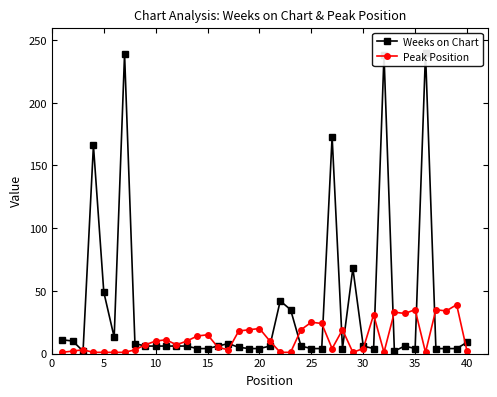

What are all the series names shown in the legend?

Weeks on Chart, Peak Position